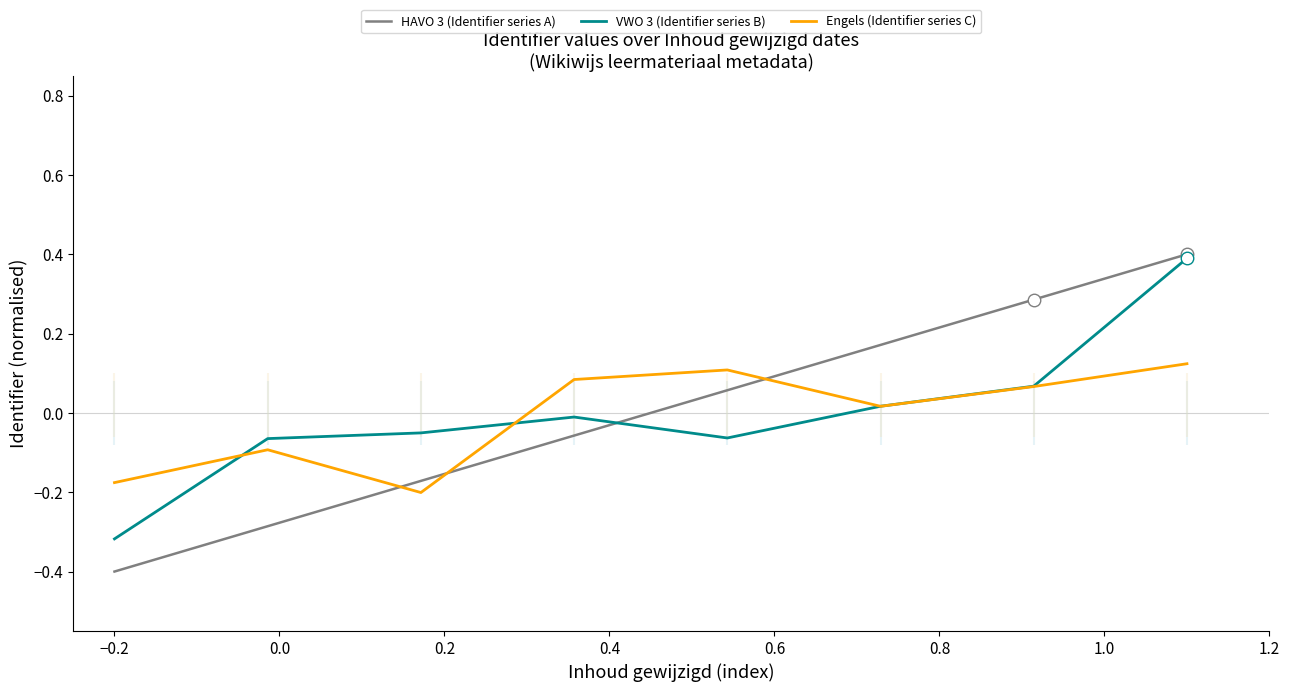

How many times do HAVO 3 (Identifier series A) and Engels (Identifier series C) cross each other?

3